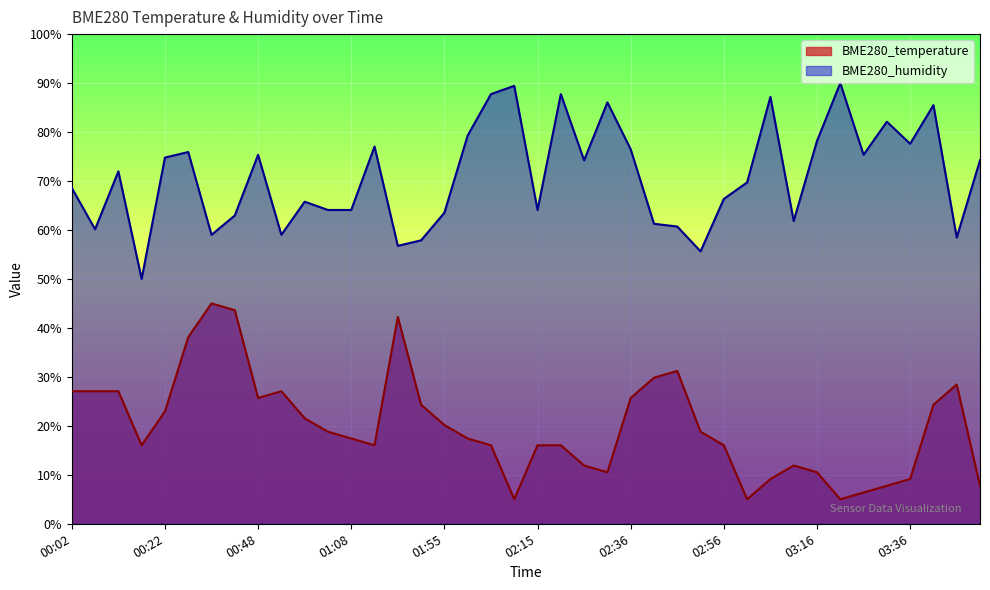

Which has a higher value, 00:53 or 03:26?

00:53